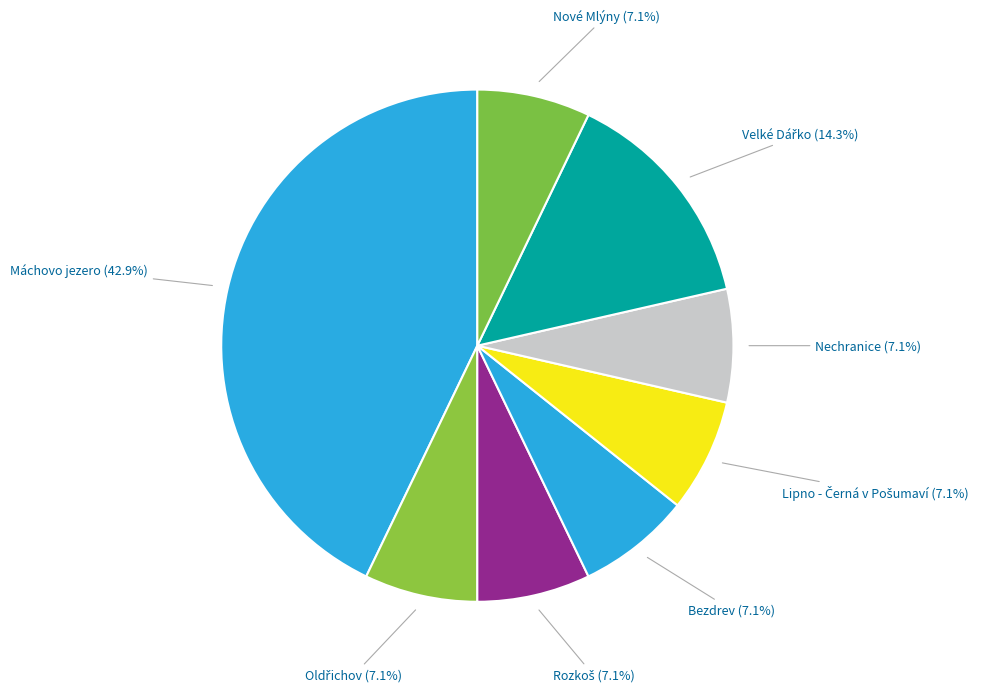

Is there a majority slice in this chart?

No